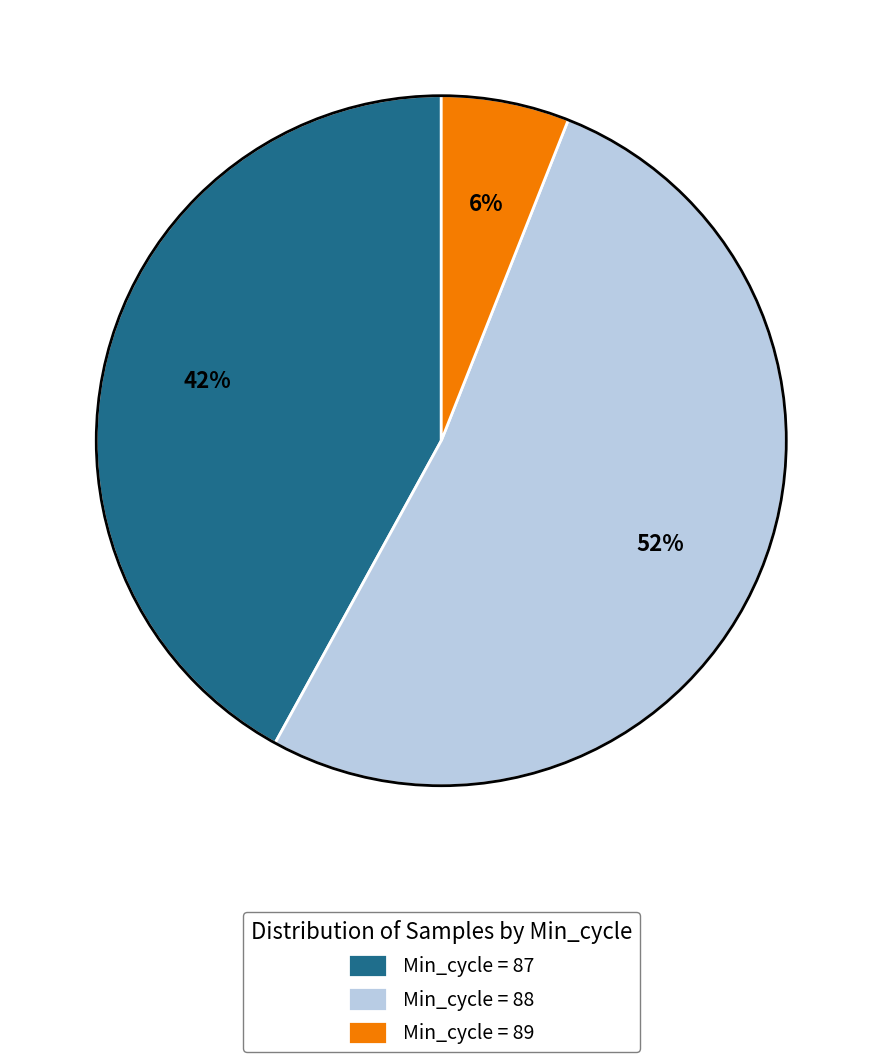

Rank the categories by value from highest to lowest.

Min_cycle = 88, Min_cycle = 87, Min_cycle = 89